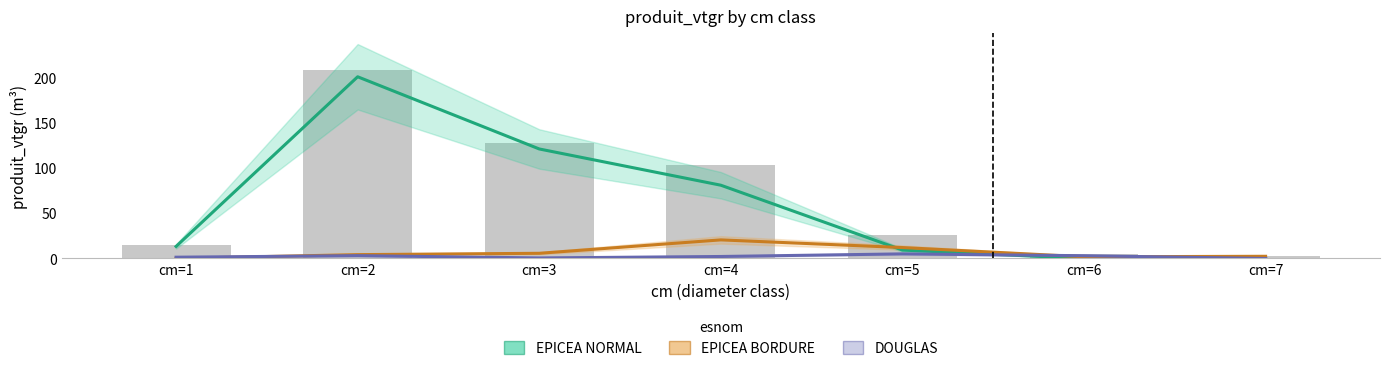

Reading left to right, extract all data points from this chart.

EPICEA NORMAL: 13.3	200.6	120.9	80.9	9.3	0.0	0.0
EPICEA BORDURE: 0.1	4.2	5.7	20.5	12.1	1.9	2.4
DOUGLAS: 1.4	3.1	0.6	2.2	5.1	3.0	0.0